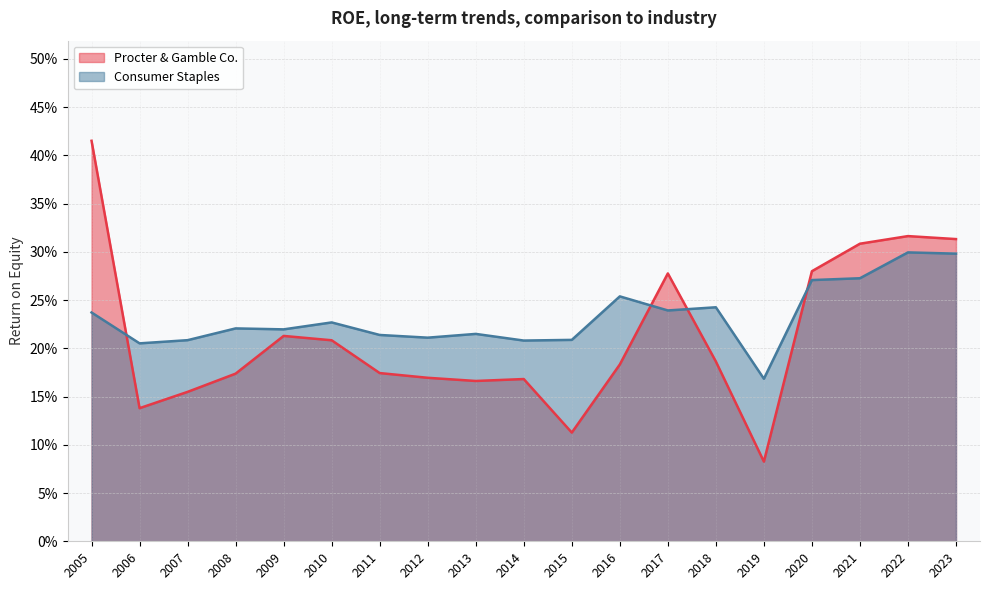

The value of Consumer Staples at 2018 is 0.3. True or false?

False